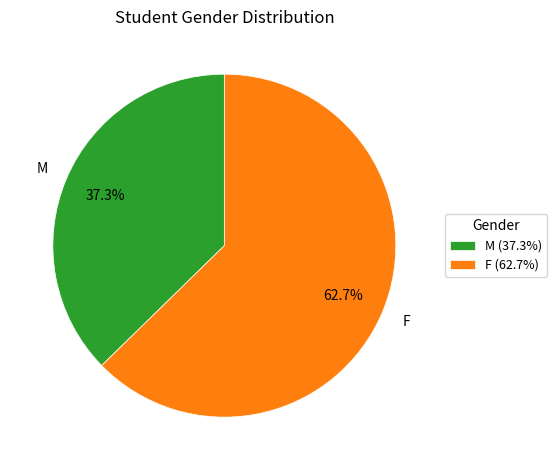

Count the number of slices in the pie.

2